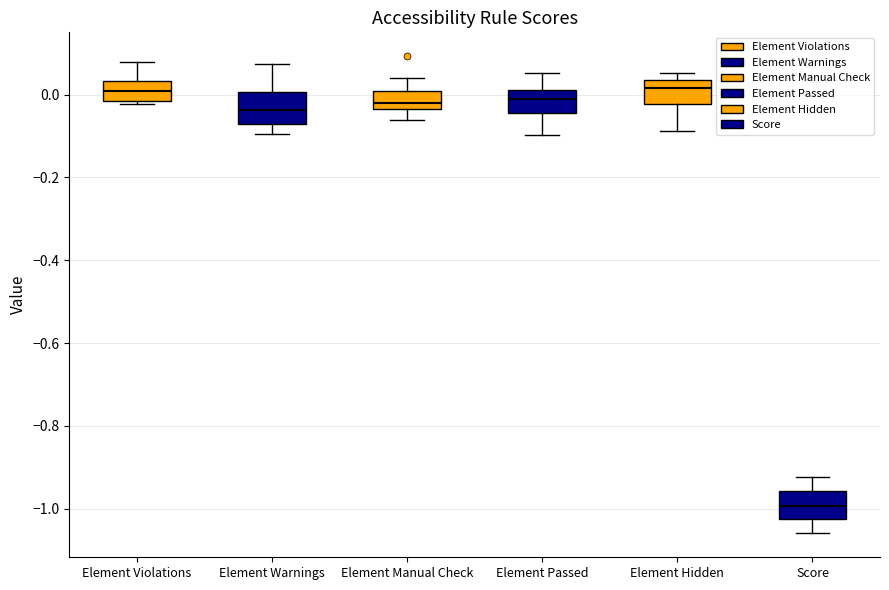

Where does the lower whisker of the box for Element Hidden end on the y-axis? The values are not printed on the chart, so give them approximately, as read against the axis.

-0.08